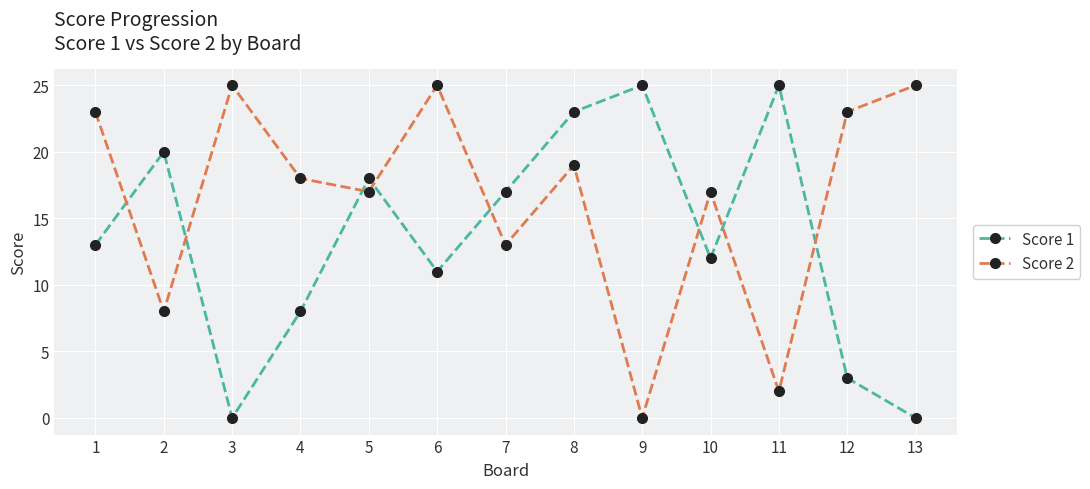

What is the total value across all series at 13?

25